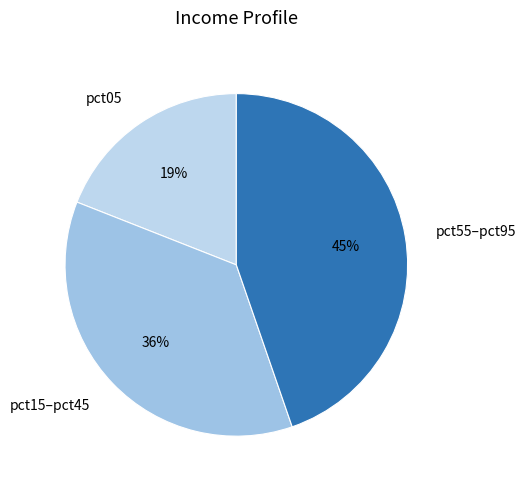

To the nearest percent, what is the average slice percentage?

33%